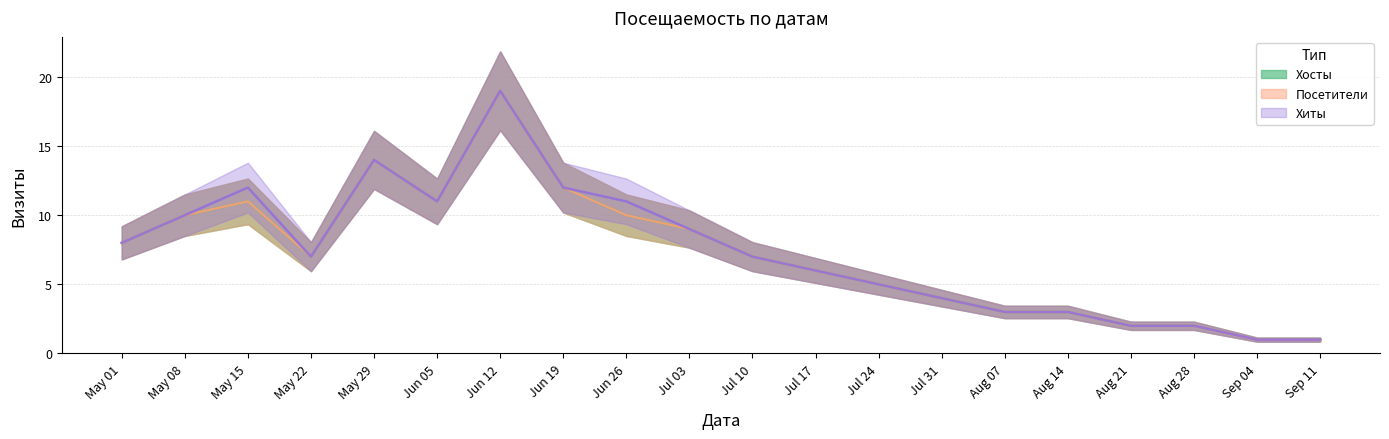

True or false: Посетители and Хиты cross at least once.

False